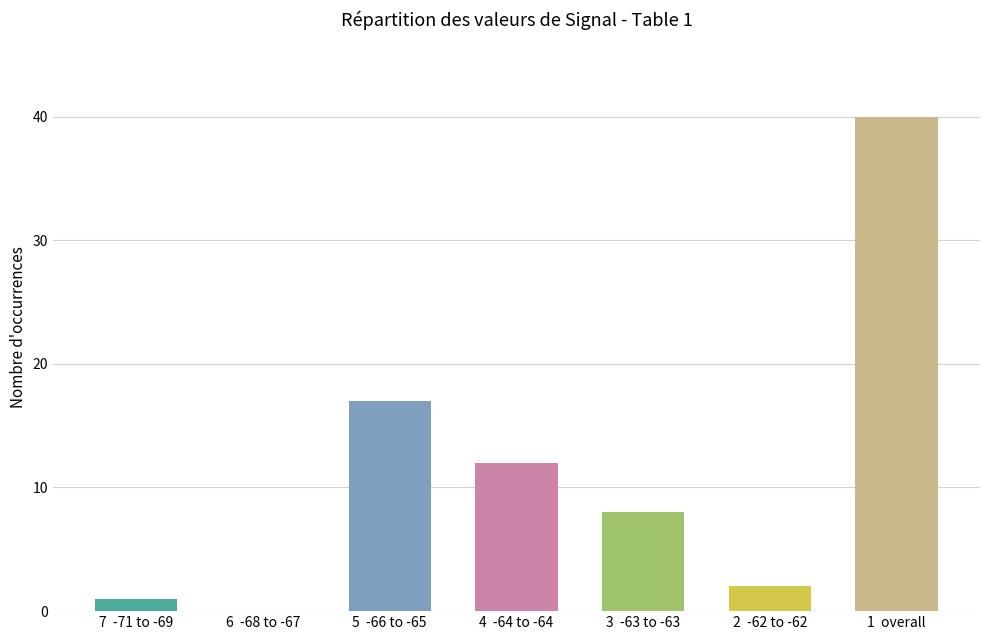

What is the difference between the values at 4  -64 to -64 and 6  -68 to -67?

12